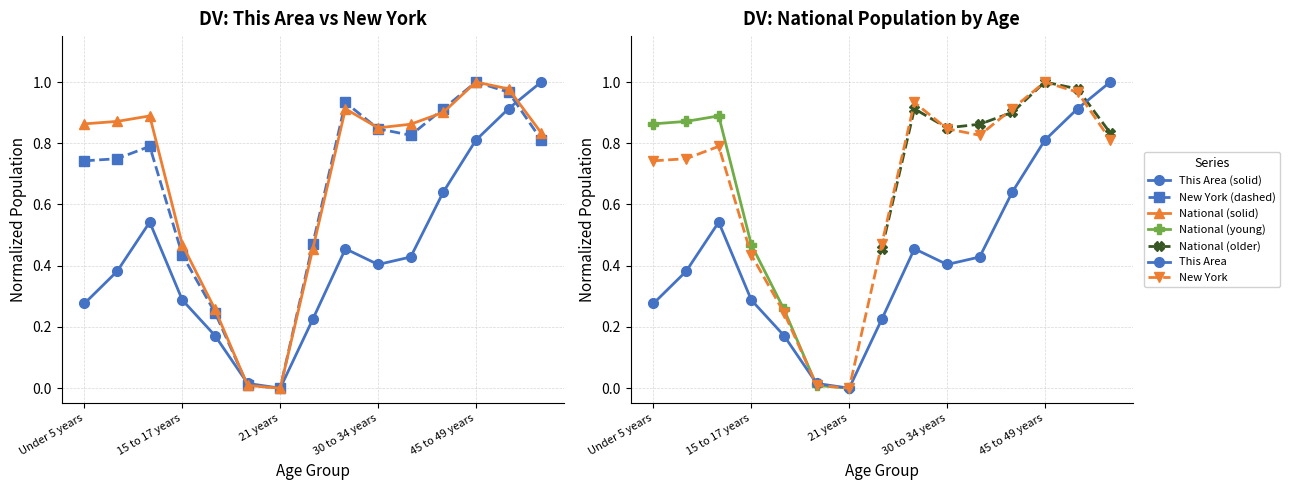

At how many categories does at least one series exceed 0?

14